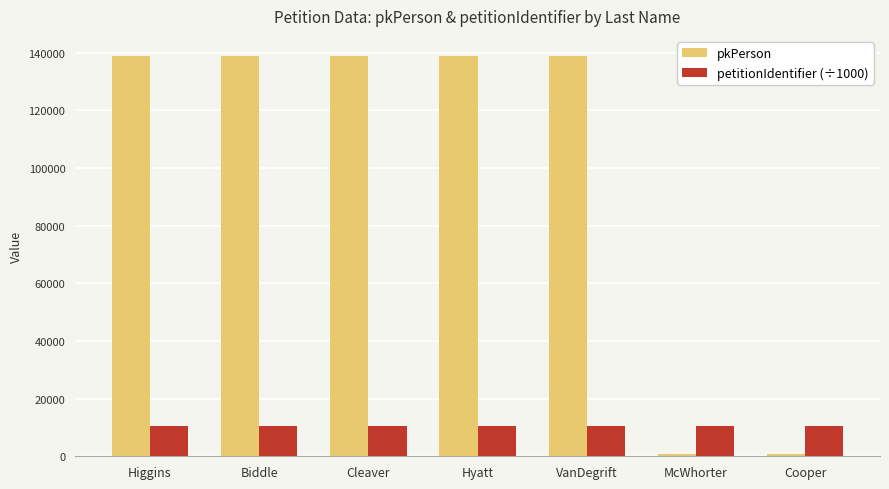

Which series changed the most between Cleaver and Cooper?

pkPerson